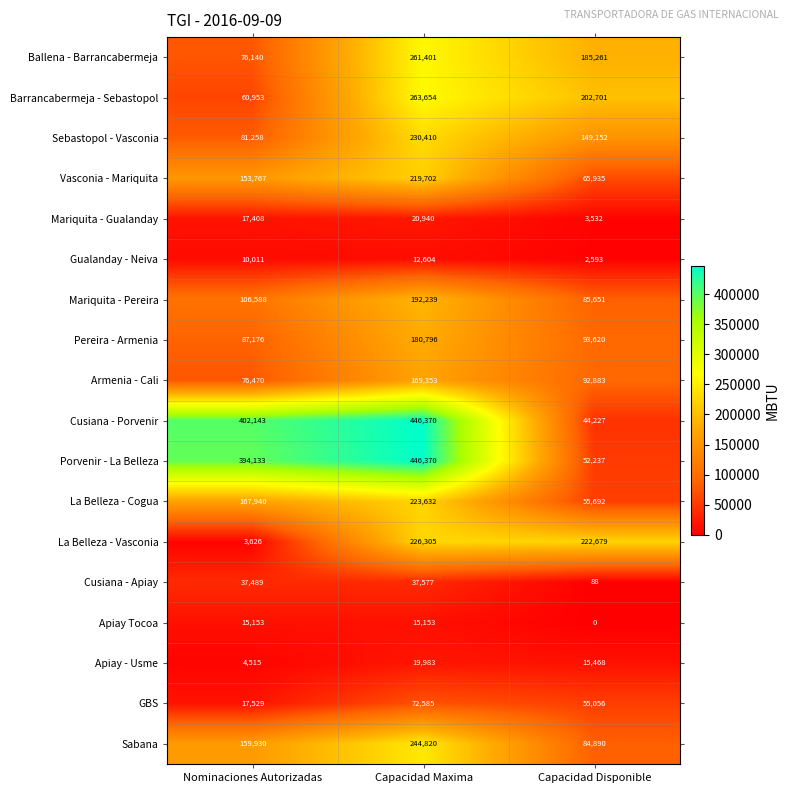

What is the approximate value of Porvenir - La Belleza at Capacidad Disponible, to the nearest 100?

52200